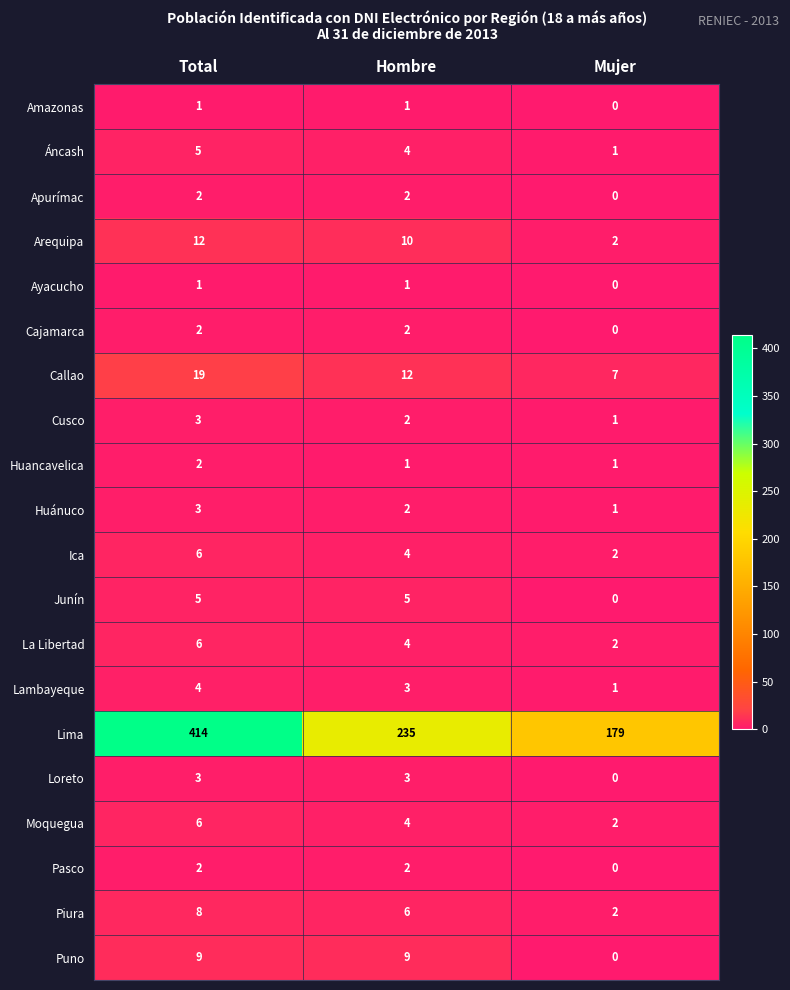

True or false: Arequipa has a value of 12 at Total.

True